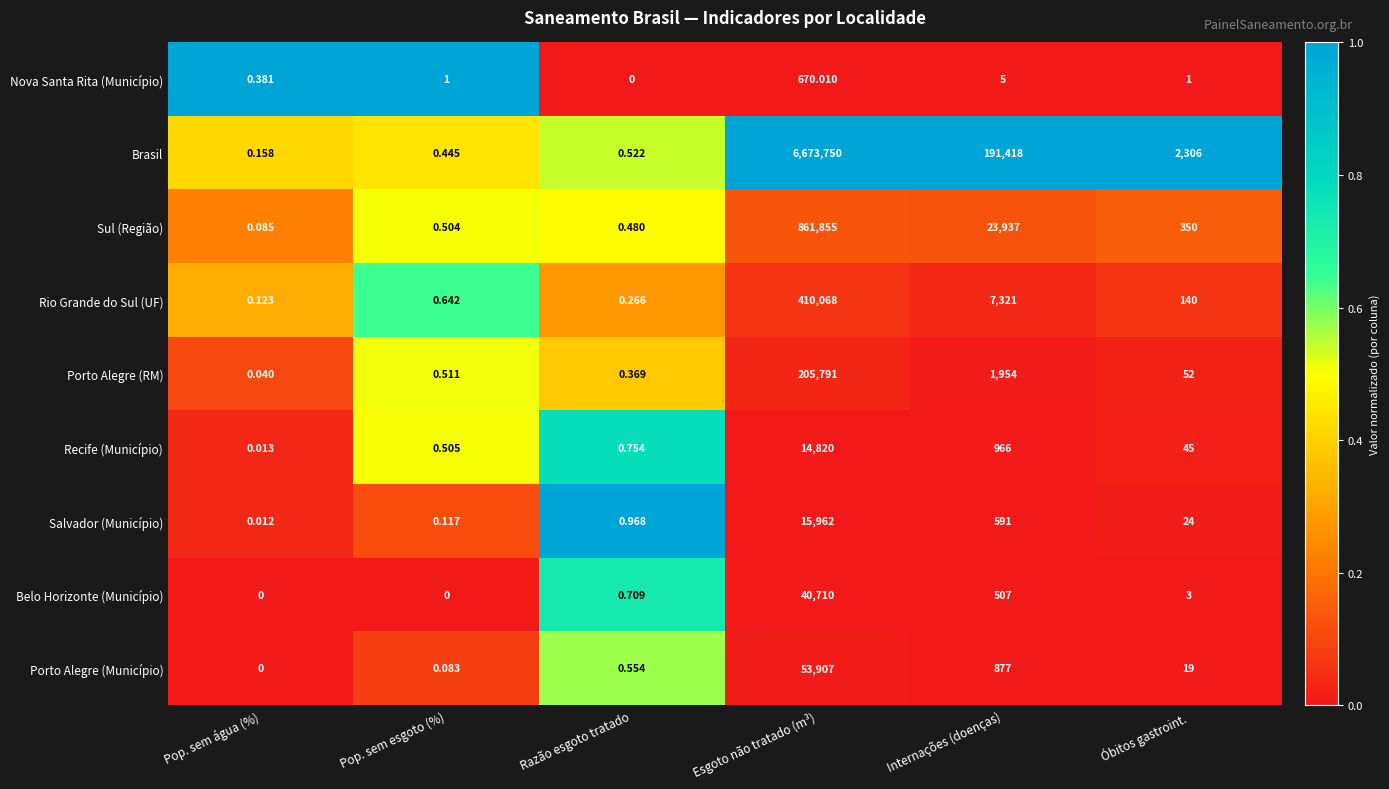

At which category is the sum across all series the highest?

Esgoto não tratado (m³)